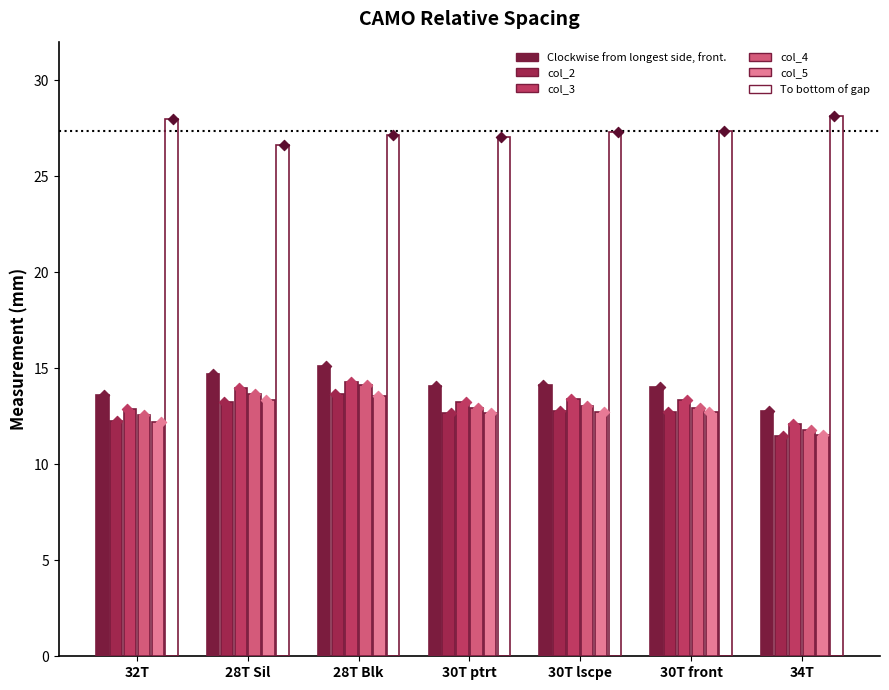

Which series has the largest Y range (max minus min)?

Clockwise from longest side, front.